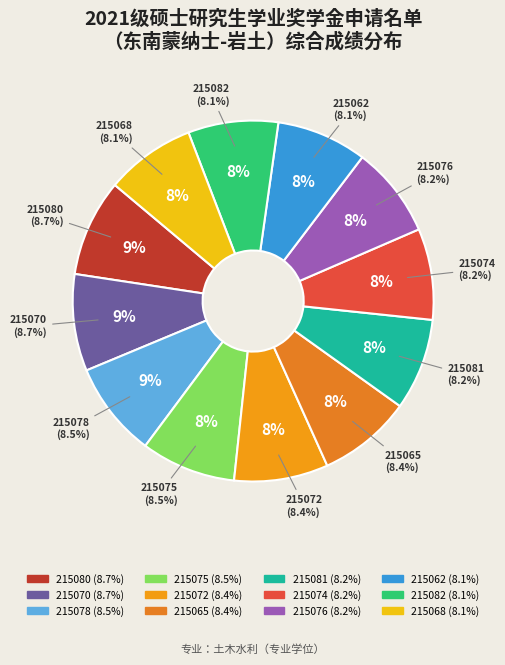

Rank the categories by value from highest to lowest.

215080, 215070, 215078, 215075, 215072, 215065, 215081, 215074, 215076, 215062, 215082, 215068